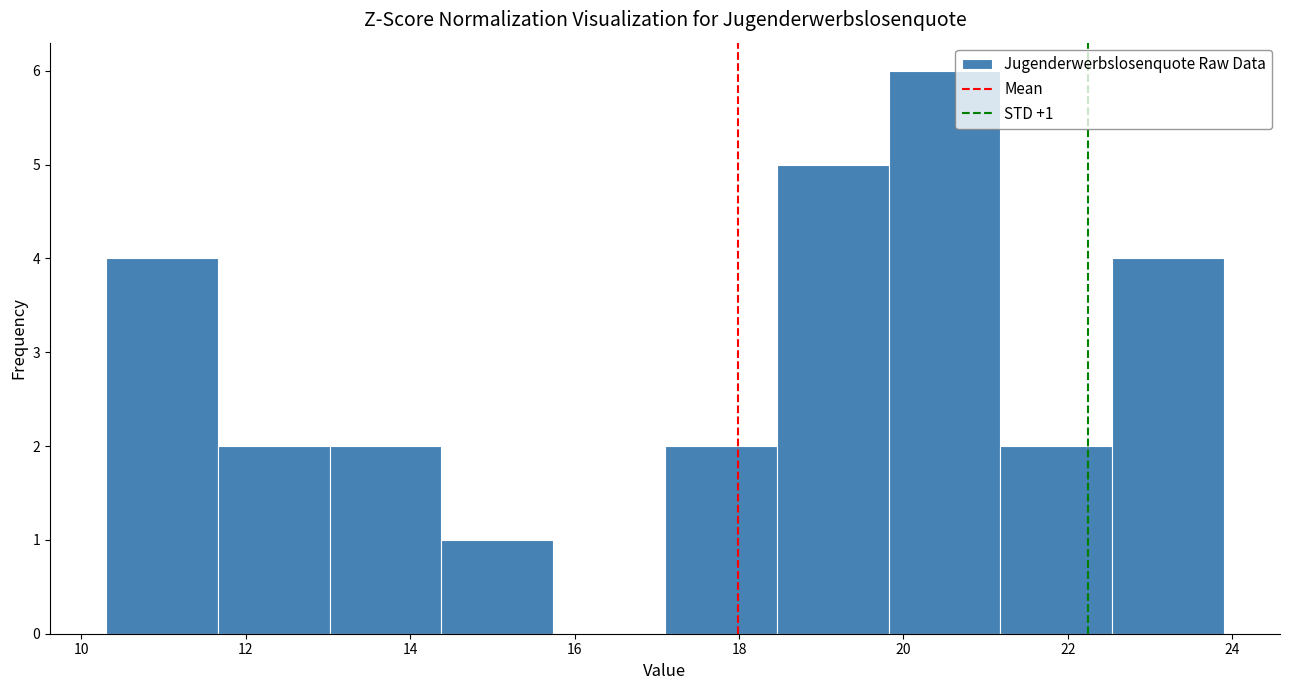

Over which range of the x-axis is the bar tallest?

19.82 to 21.18